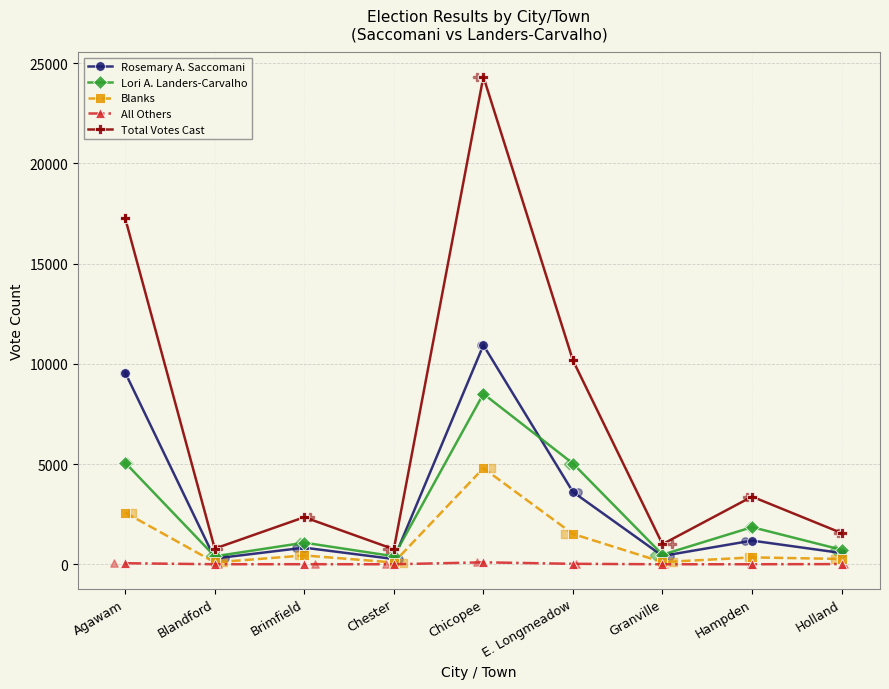

Which series has the largest total across all categories?

Total Votes Cast